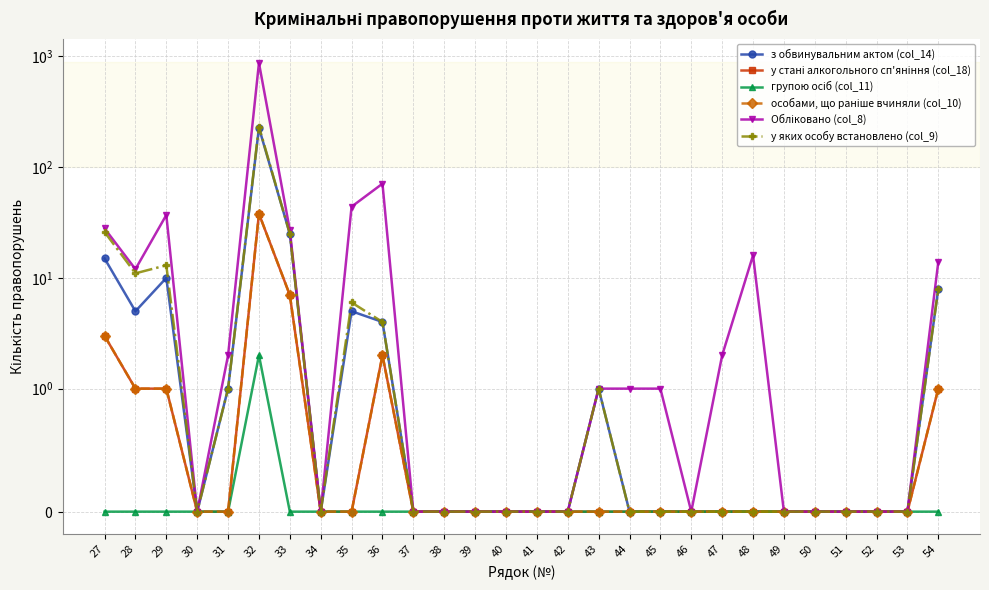

The групою осіб (col_11) series shows 0 at 38. True or false?

True